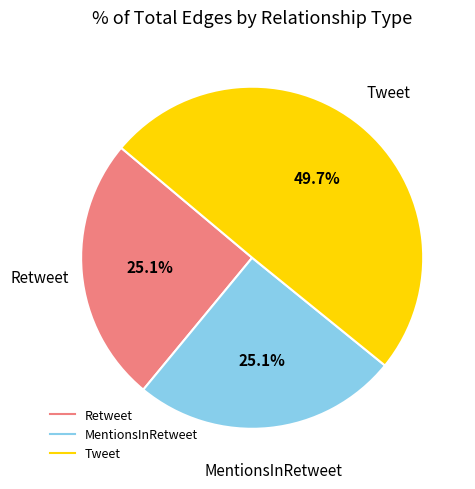

Count the number of slices in the pie.

3